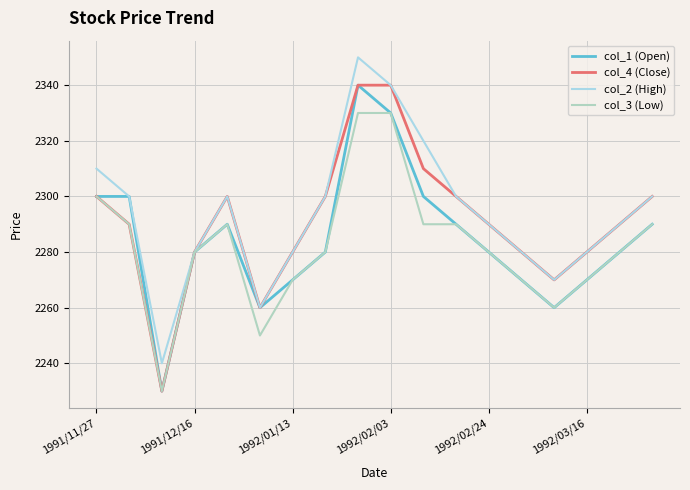

What is the maximum value for col_3 (Low)?

2330